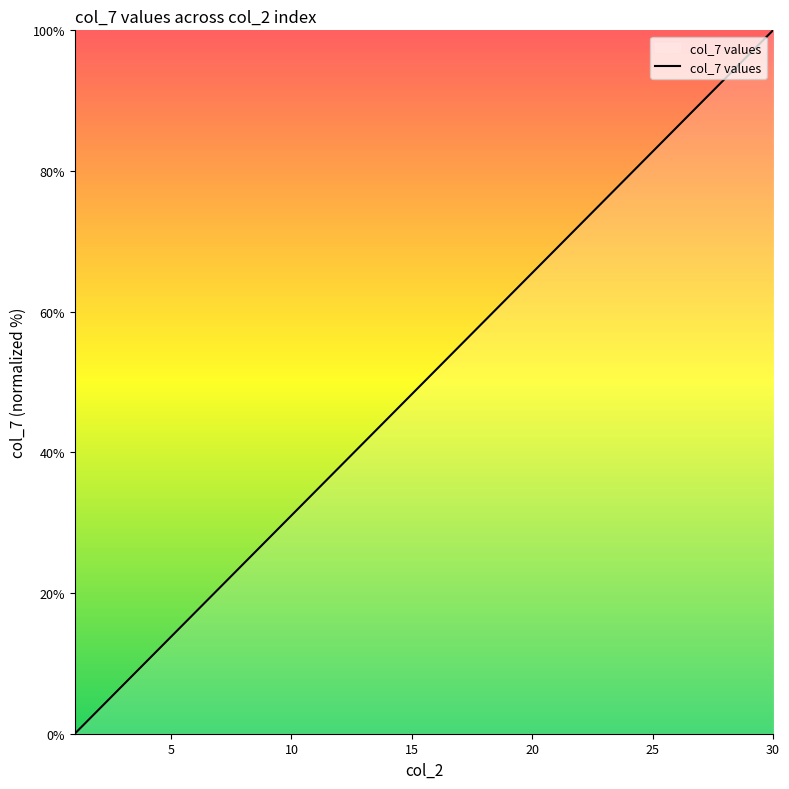

True or false: the data has more than 2 interior local peaks.

False